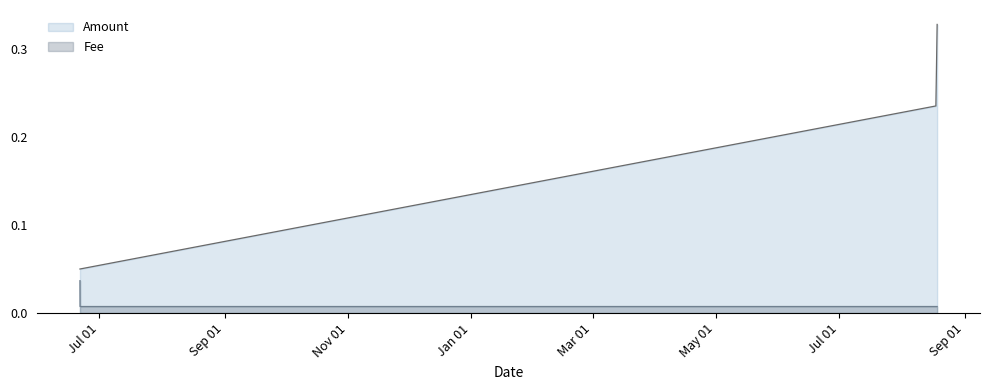

What is the highest value of the Amount series?

0.3